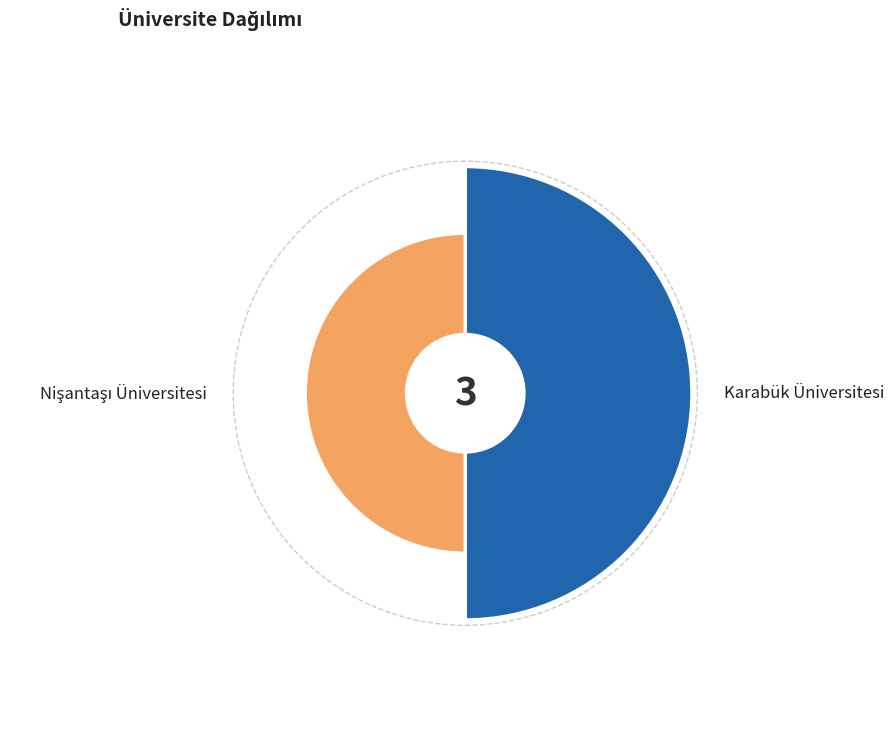

To the nearest percent, what is the average slice percentage?

50%